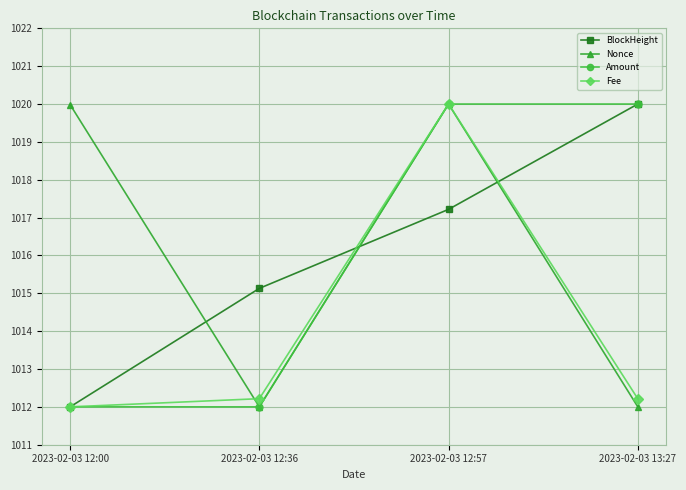

What is the maximum value for Fee?

1020.0